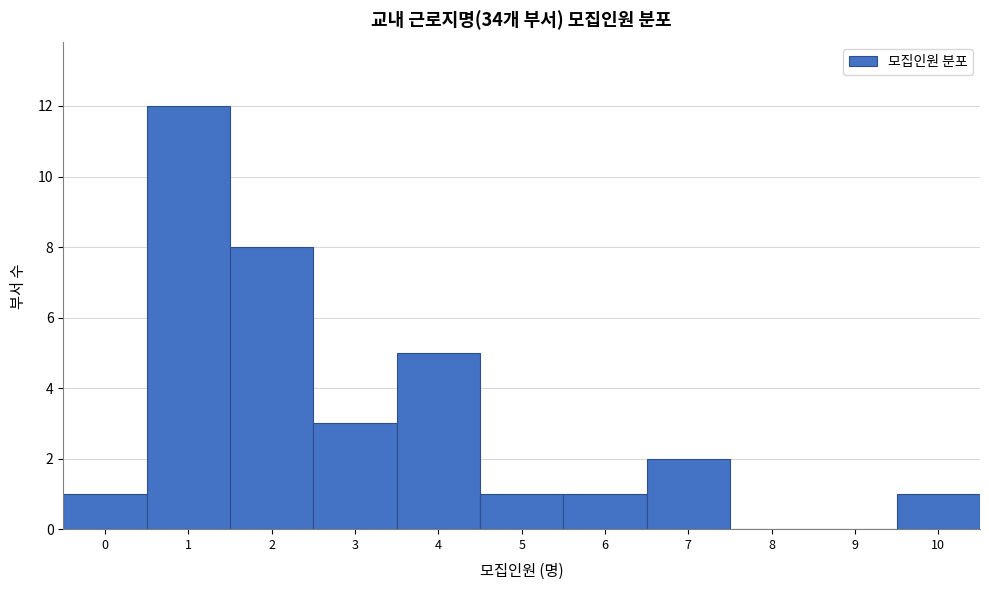

Over which range of the x-axis is the bar tallest?

0.5 to 1.5